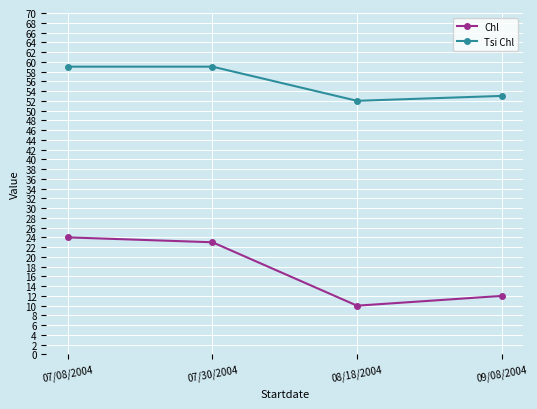

Which series has the largest total across all categories?

Tsi Chl